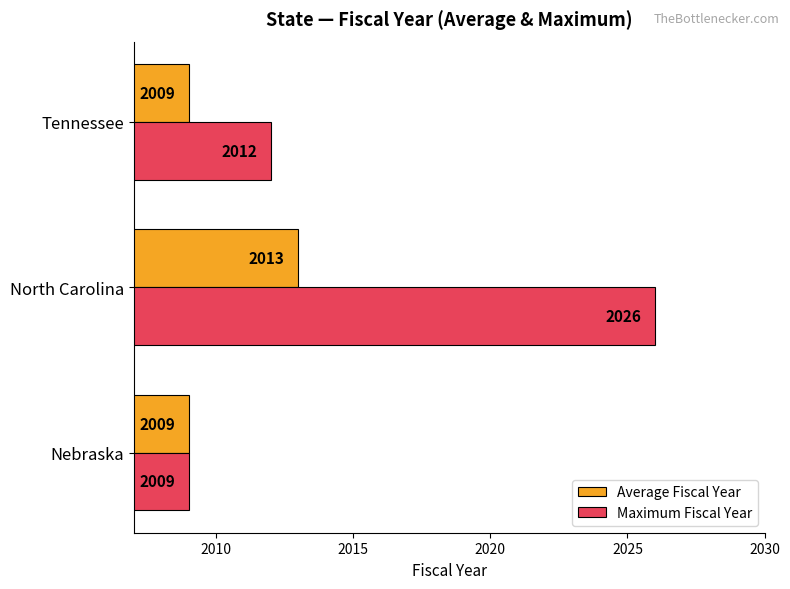

How many Average Fiscal Year values are between 2009 and 2013?

3